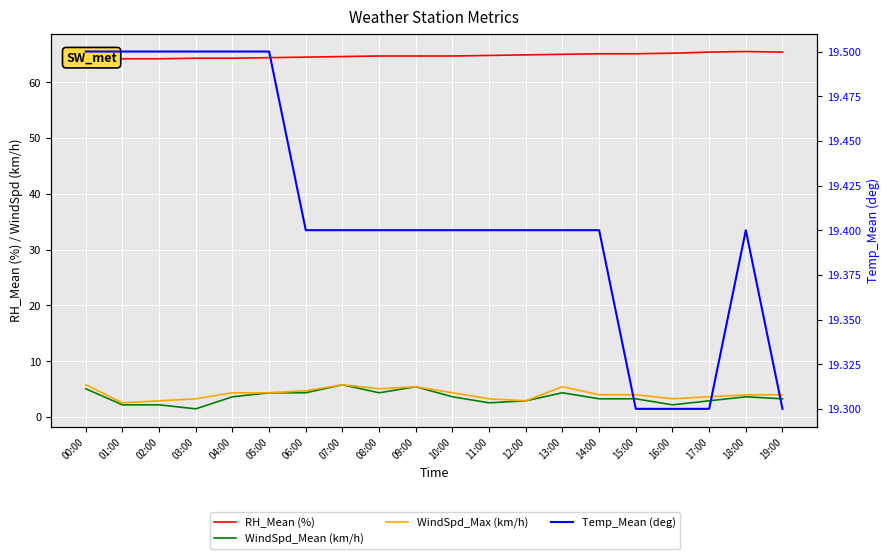

What is the sum of all WindSpd_Mean (km/h) values?

70.2